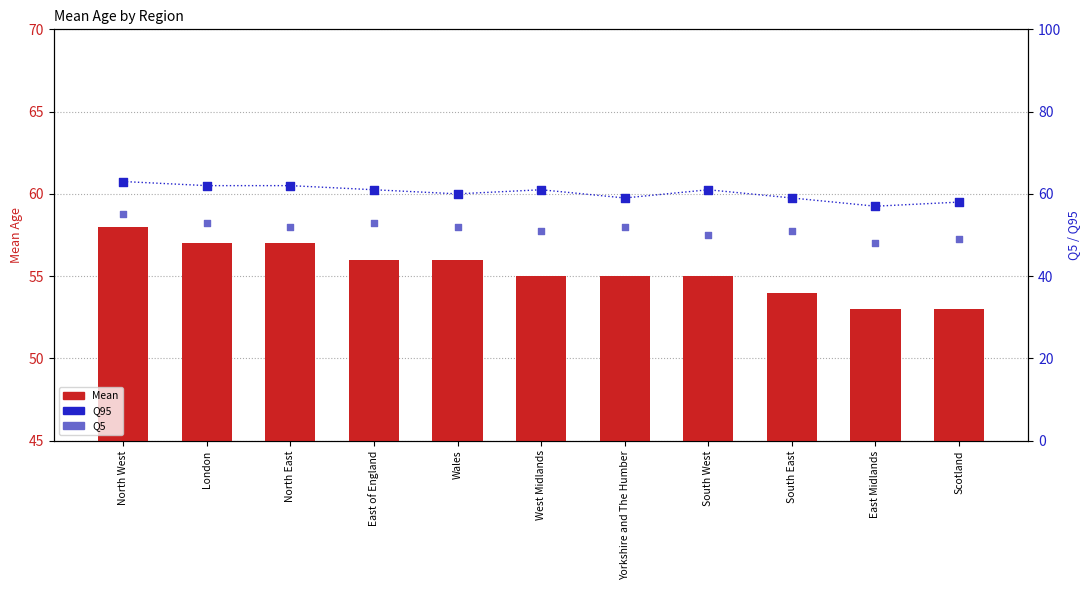

What are all the series names shown in the legend?

Mean, Q95, Q5